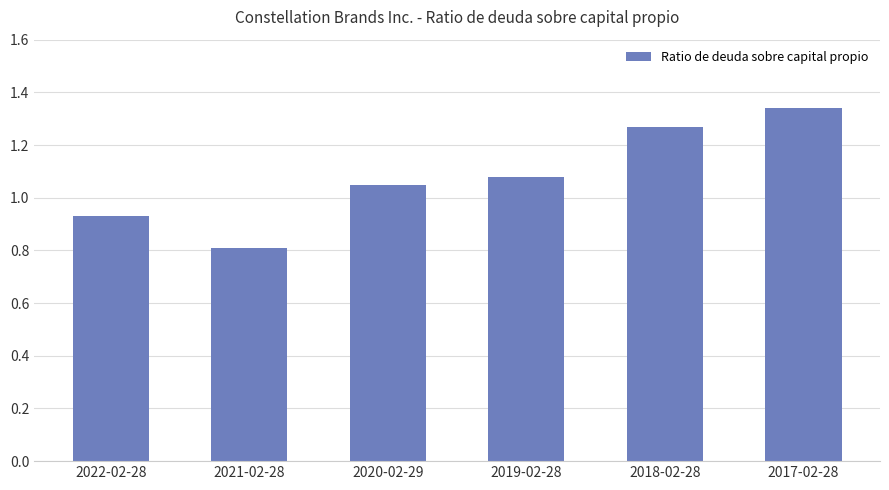

Approximately how many times larger is the value at 2022-02-28 compared to 2018-02-28?

0.7